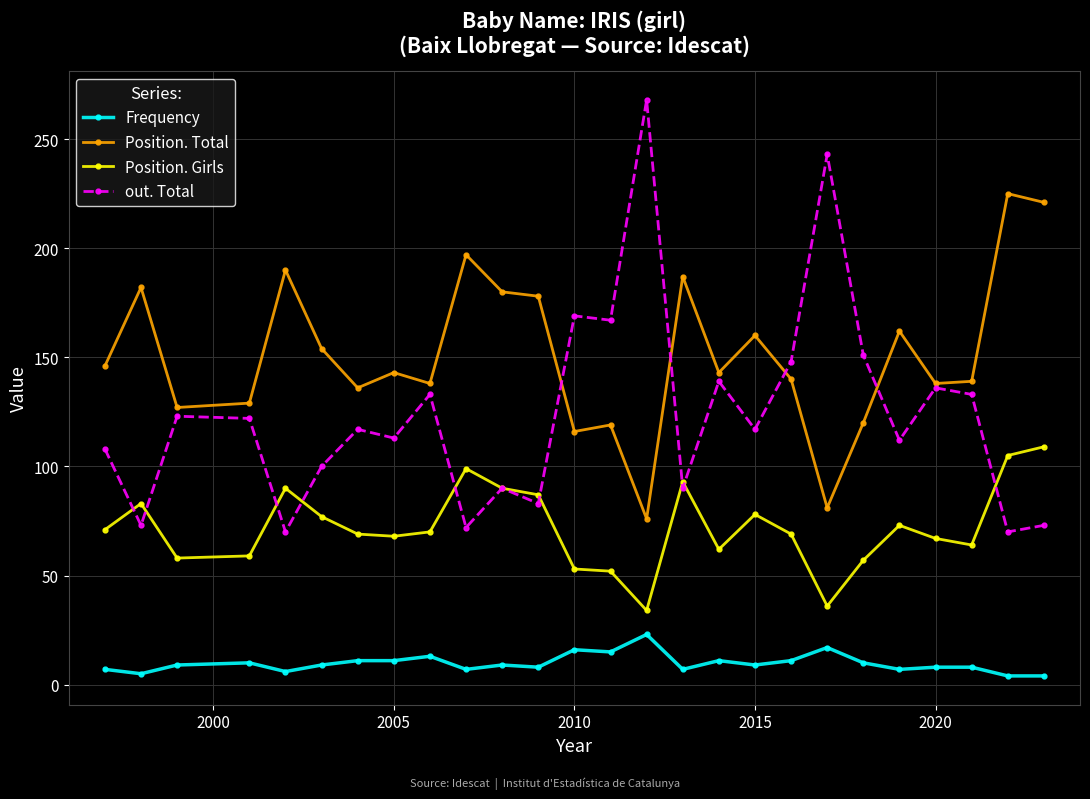

True or false: Position. Girls has more than 1 points higher than both neighbors.

True